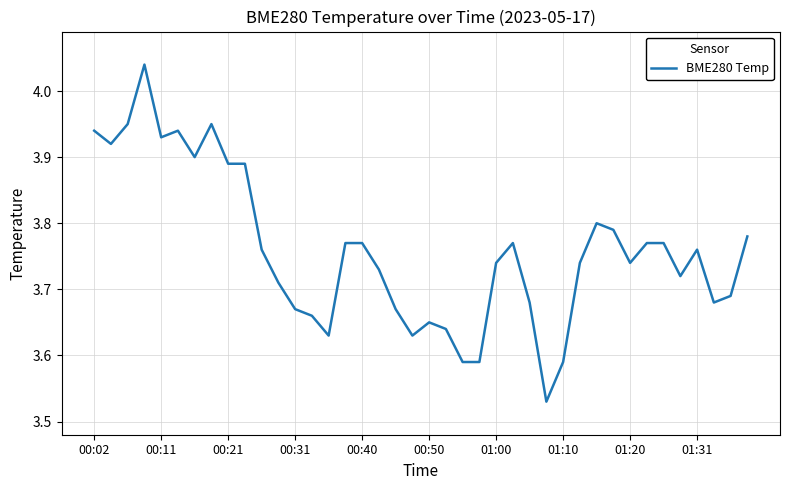

What is the difference between the maximum and minimum values?

0.5